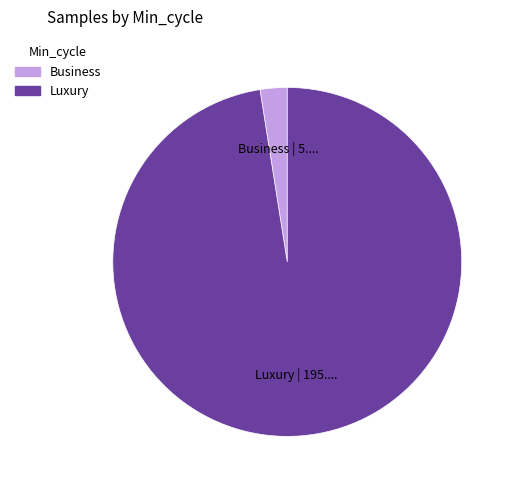

Is there any slice that represents more than half of the pie?

Yes